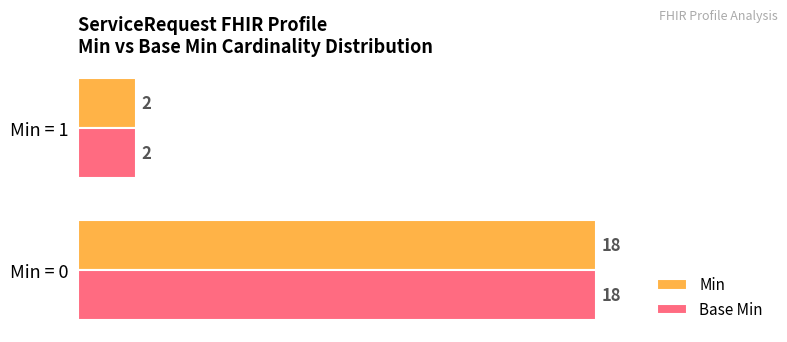

What is the difference between the maximum and minimum values in the Min series?

16